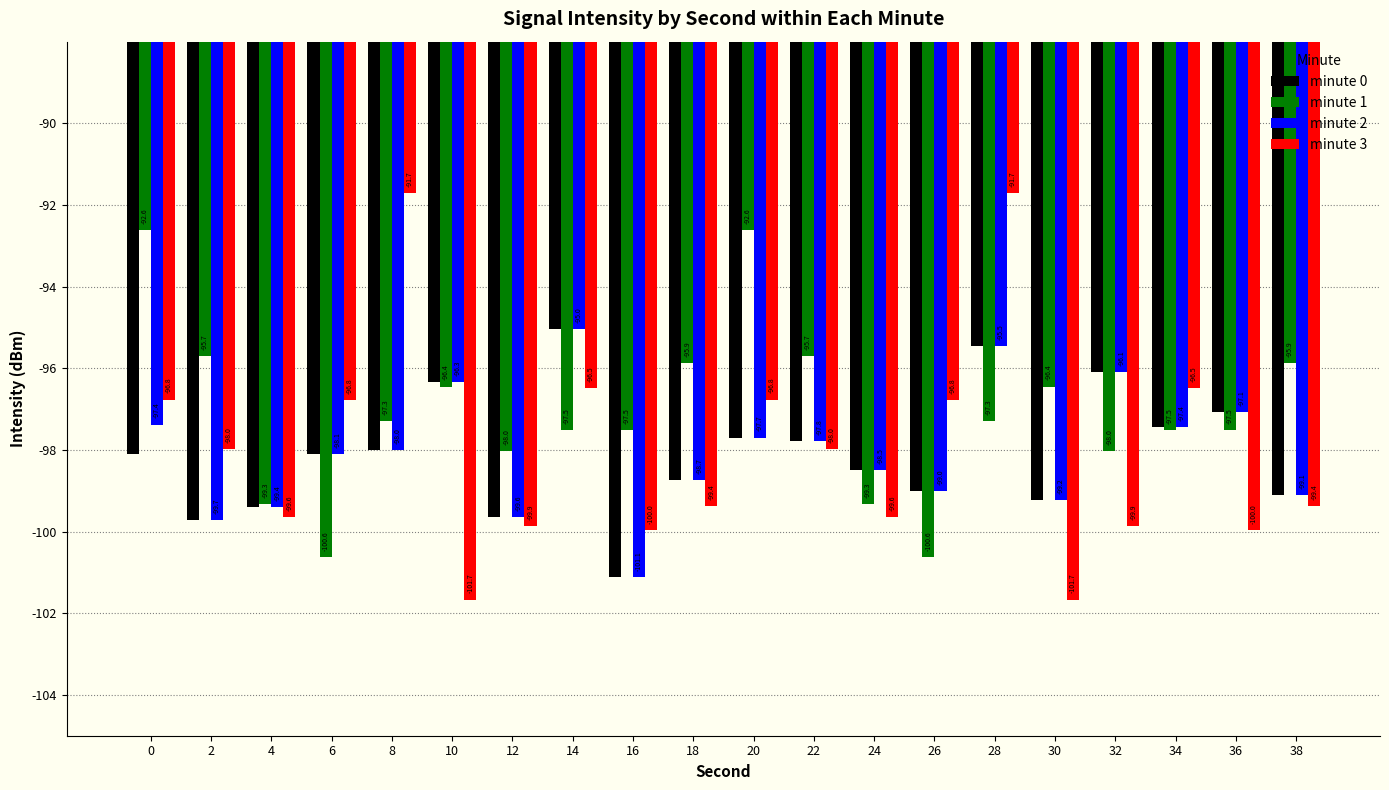

Is it true that minute 3 equals -39.3 at 16?

False